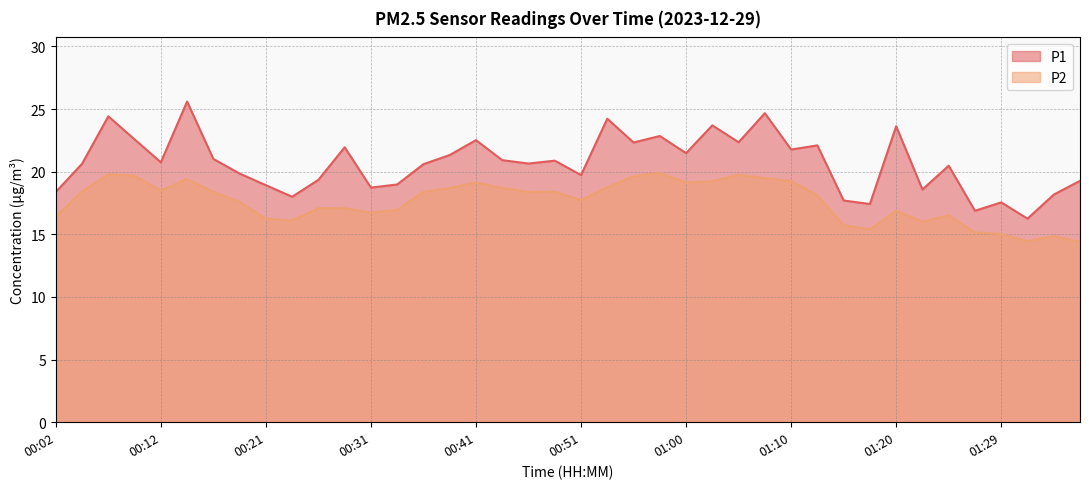

List the series in order of their peak value, lowest first.

P2, P1